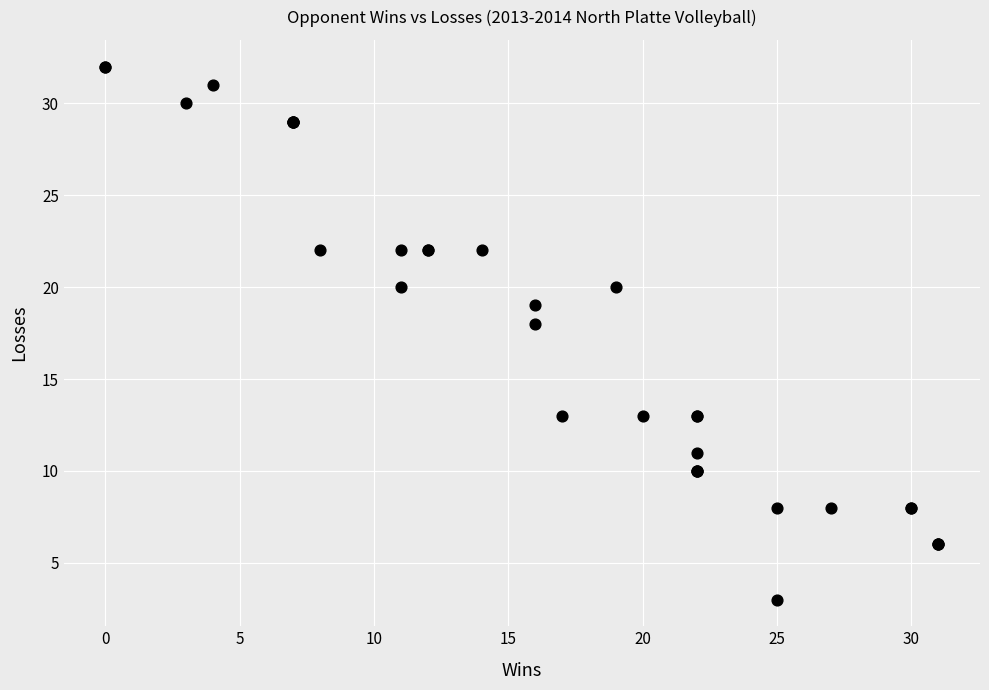

What Y value in the scatter plot is closest to 17?

18